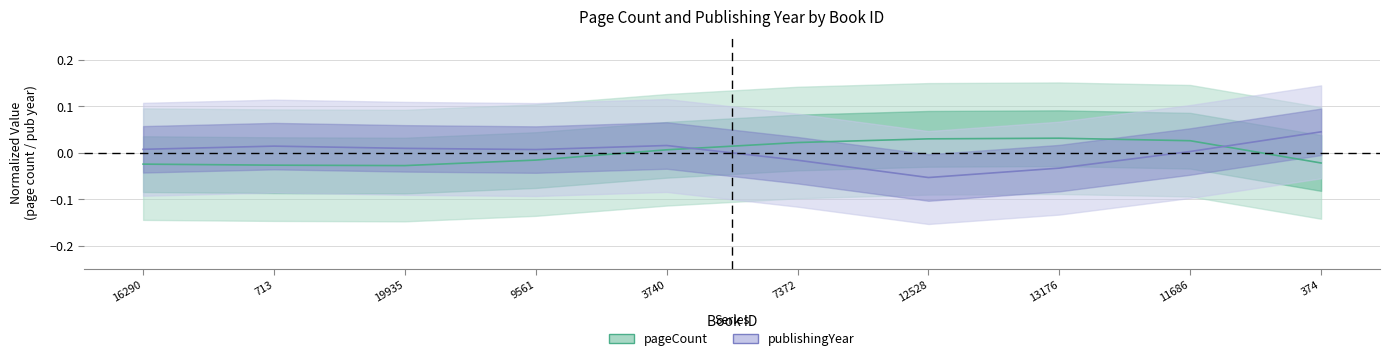

At which label does publishingYear (Forecast) first exceed 0?

16290